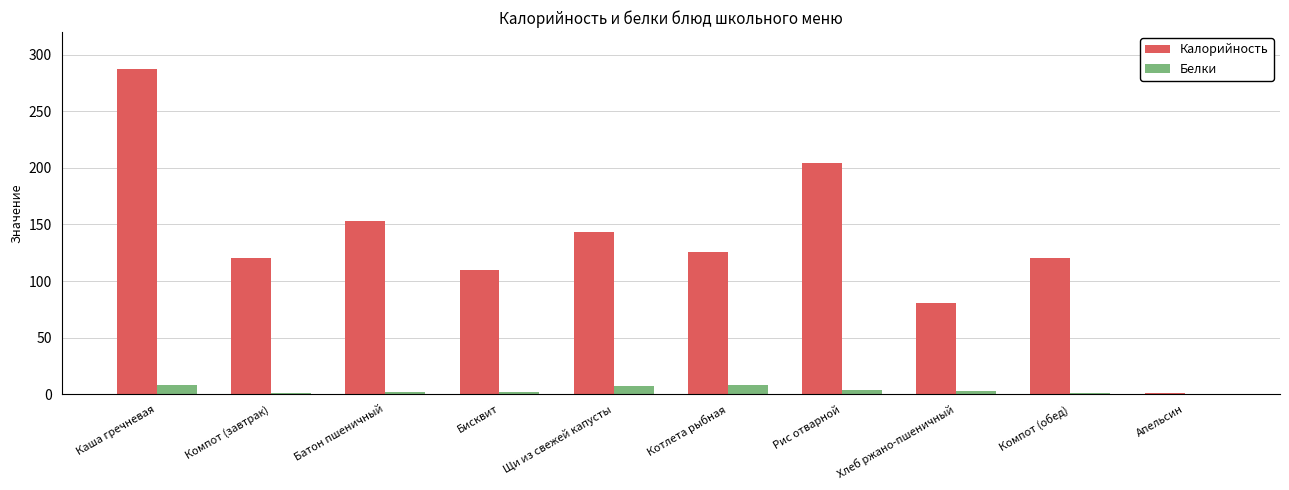

What is the maximum value shown in the chart?

287.0